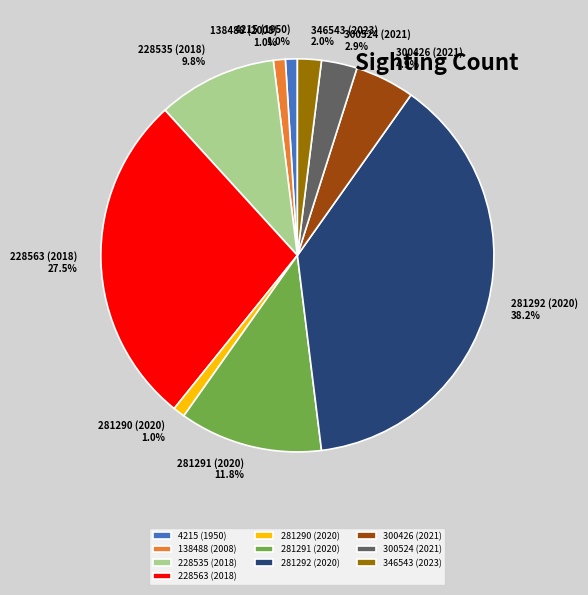

To the nearest percent, what percentage of the pie is 281292 (2020)?

38%